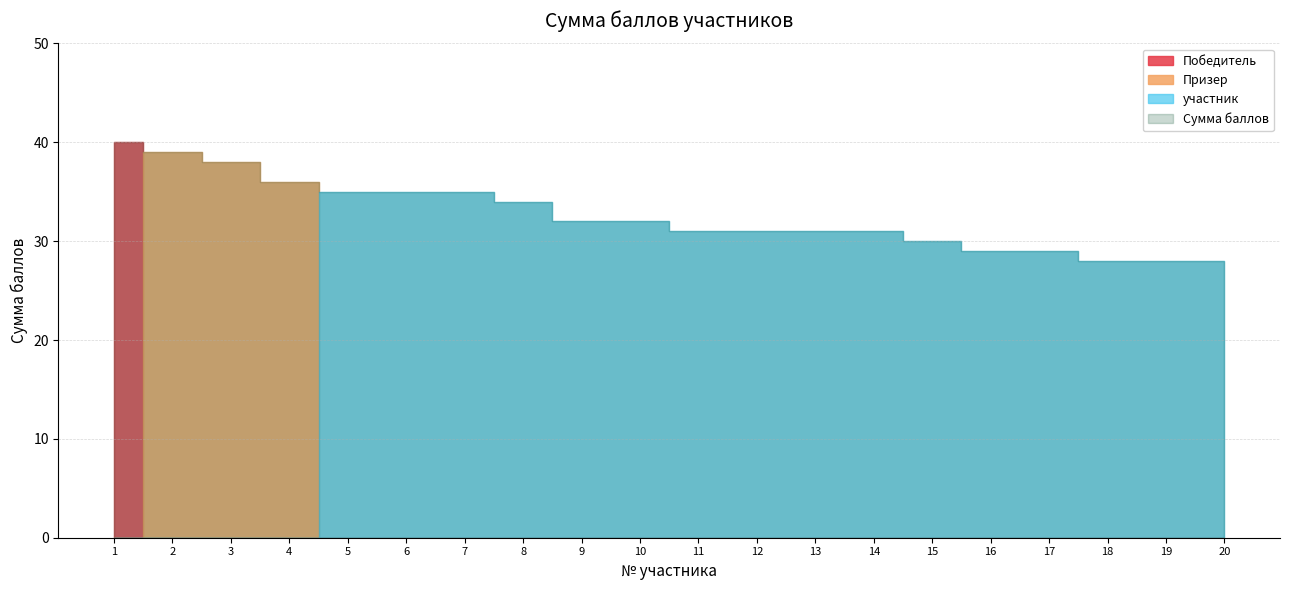

What is the value of the 3rd point from the left?

38